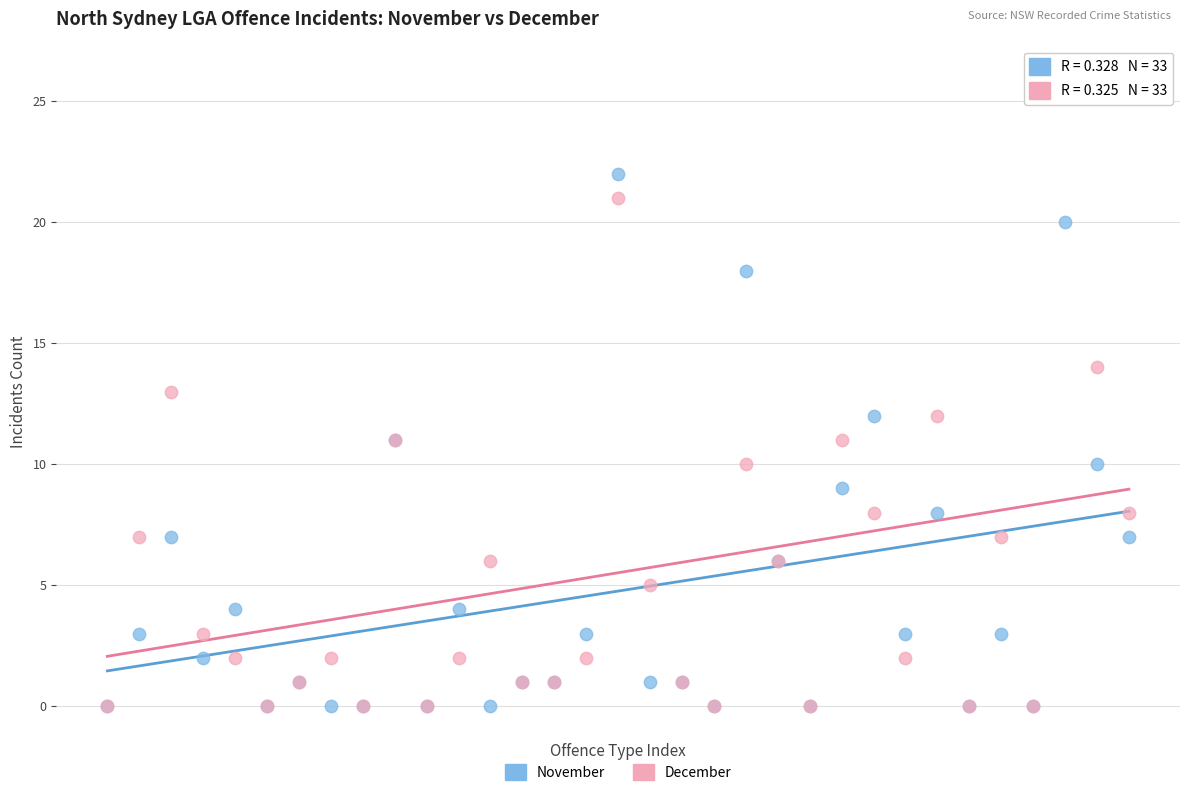

What are all the series names shown in the legend?

November, December